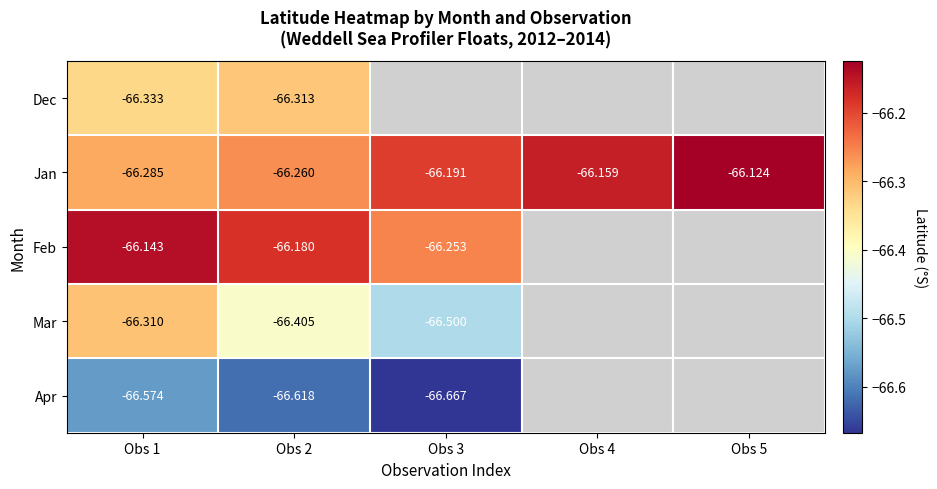

Which series has the largest range (max minus min)?

Mar